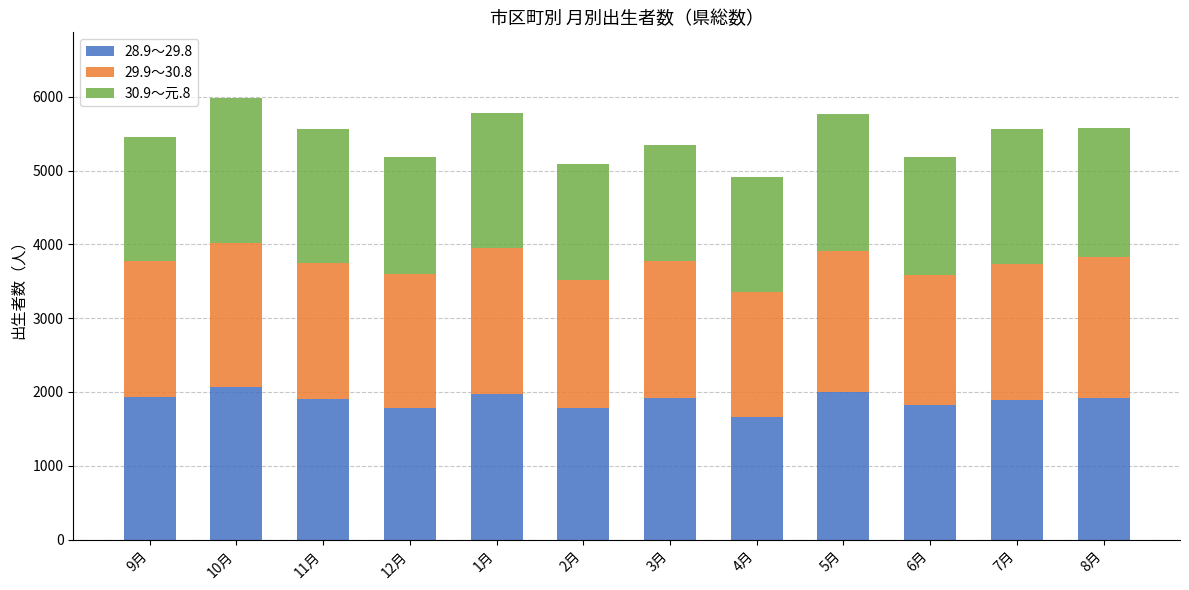

What is the lowest value of the 28.9～29.8 series?

1665